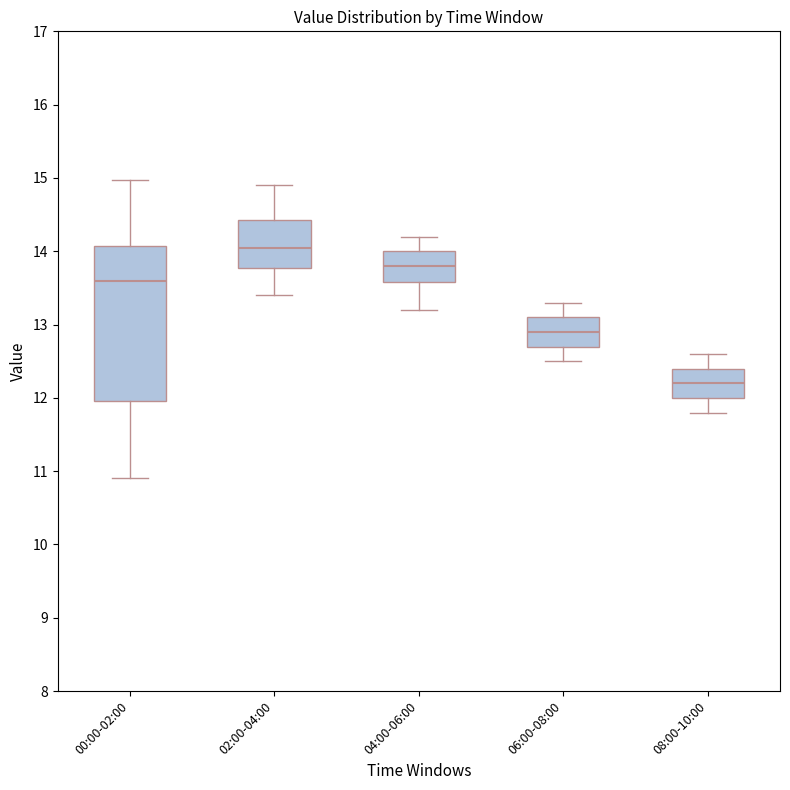

Reading left to right, read every box against the y-axis: the position of its median line, the range the box covers, and the ends of its whiskers. The values are not printed on the chart, so give them approximately, as read against the axis.

00:00-02:00: median 13.6, box 12.0 to 14.1, whiskers 10.9 to 15.0
02:00-04:00: median 14.1, box 13.8 to 14.4, whiskers 13.4 to 14.9
04:00-06:00: median 13.8, box 13.6 to 14.0, whiskers 13.2 to 14.2
06:00-08:00: median 12.9, box 12.7 to 13.1, whiskers 12.5 to 13.3
08:00-10:00: median 12.2, box 12.0 to 12.4, whiskers 11.8 to 12.6